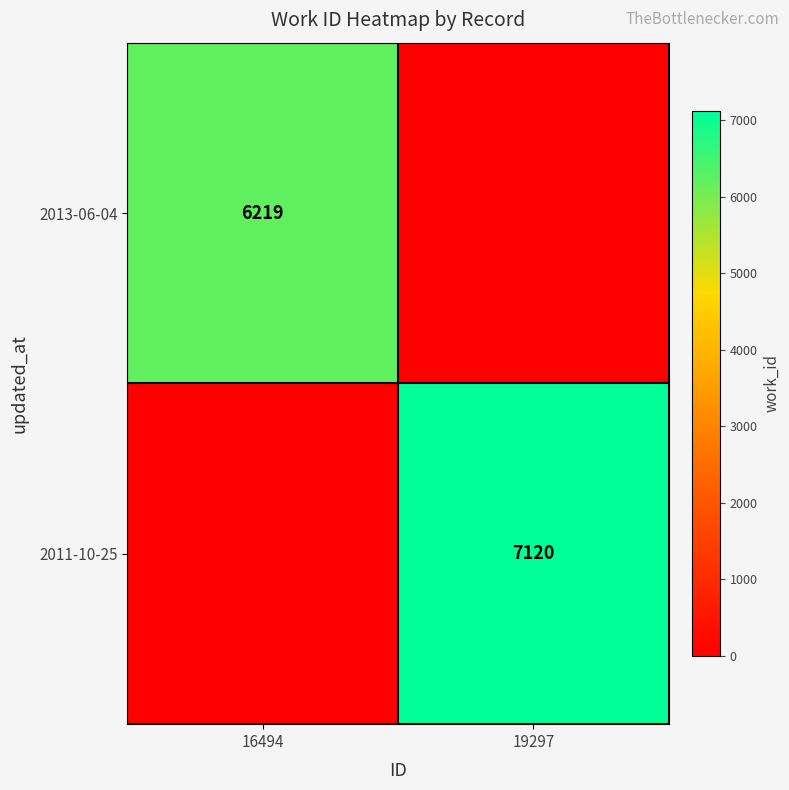

At which category is the sum across all series the highest?

19297